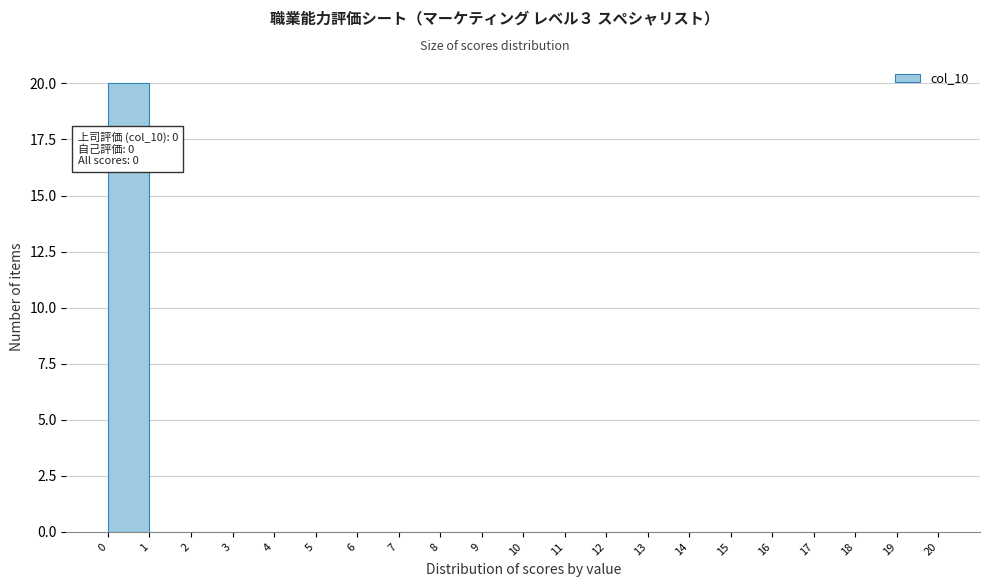

Which range on the x-axis has the tallest bar?

0 to 1